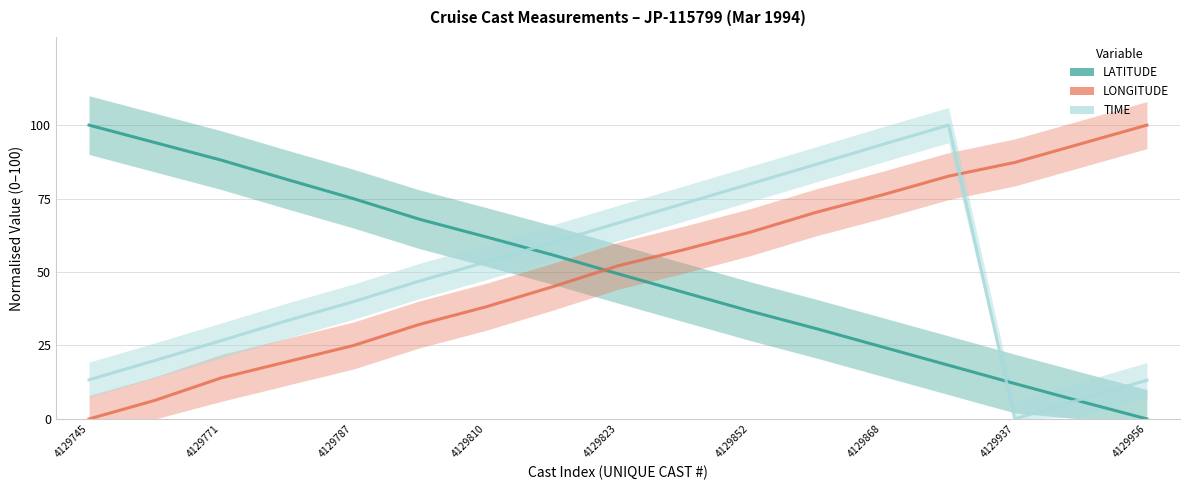

Is this an area chart (filled region under the line)?

No